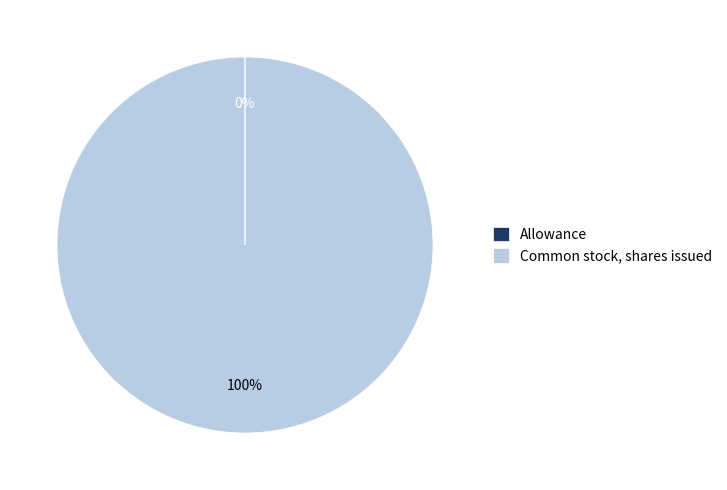

Does Common stock, shares issued account for over 50% of the chart?

Yes